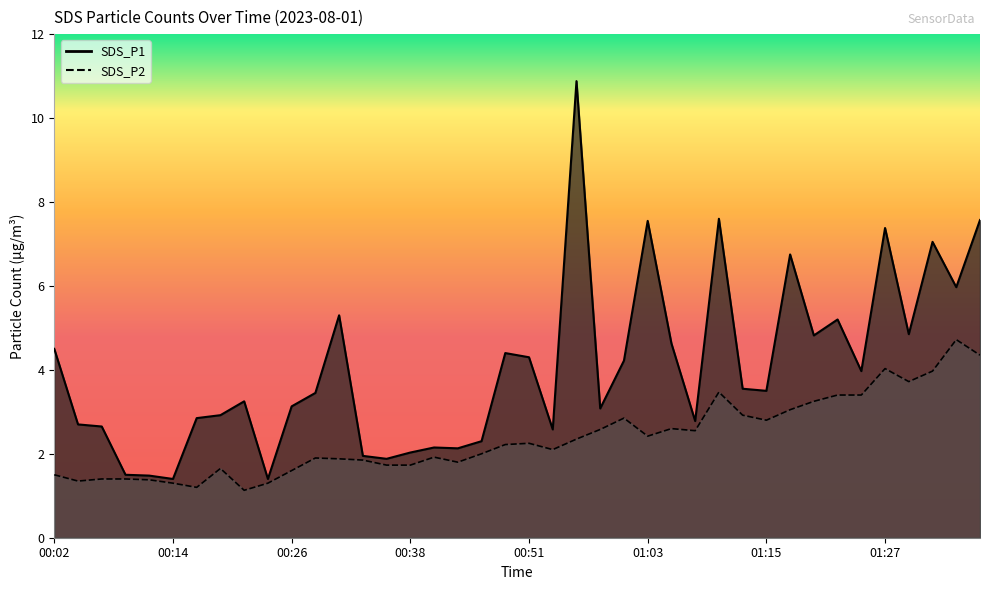

What is the average value of the SDS_P2 series?

2.4